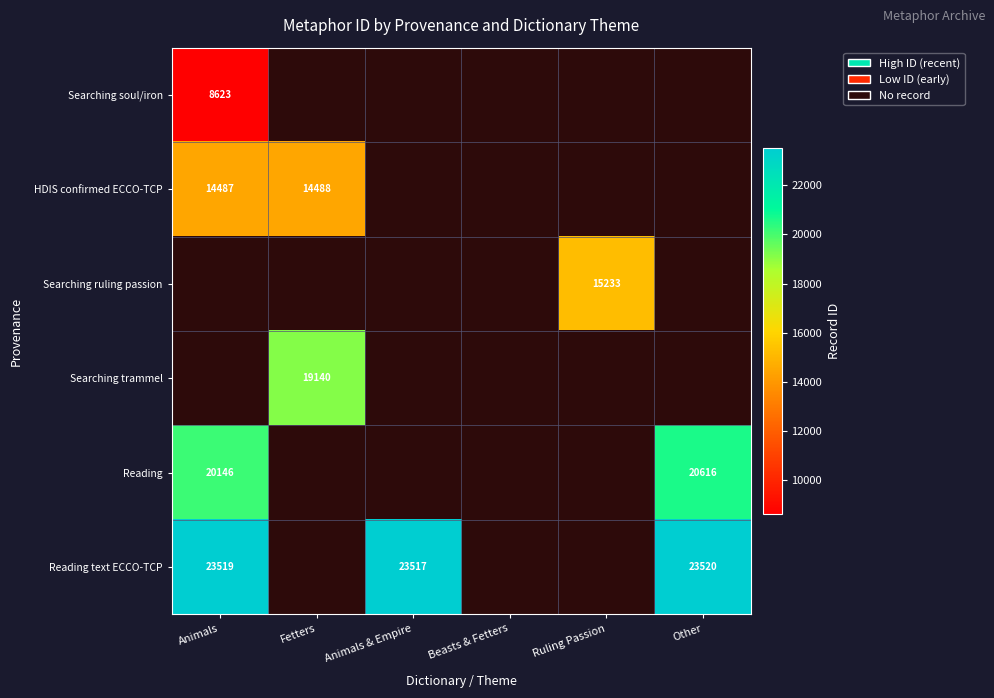

The Reading text ECCO-TCP series shows 23520 at Other. True or false?

True